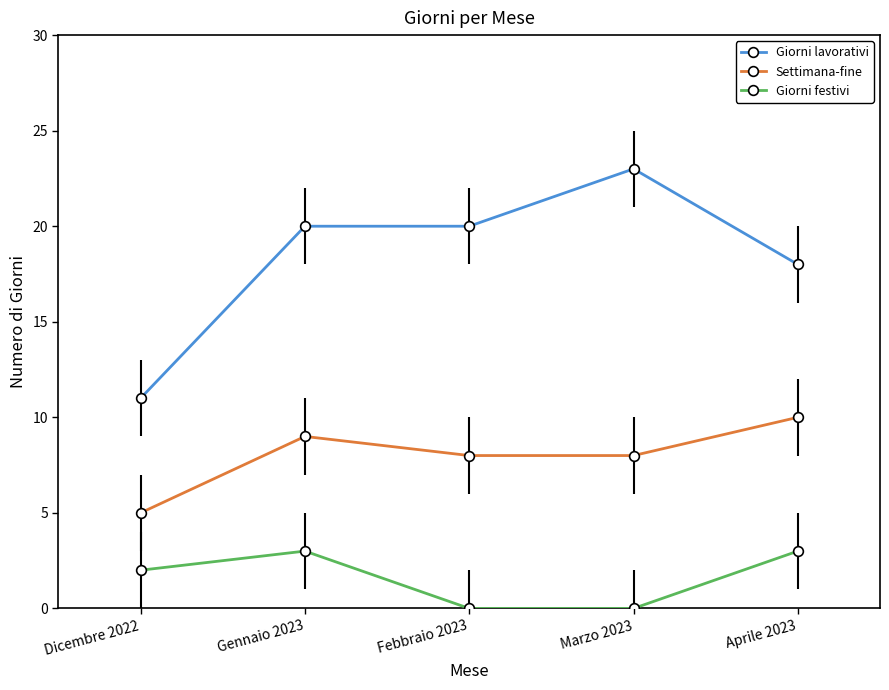

What is the sum of the Giorni festivi values at Dicembre 2022 and Gennaio 2023?

5